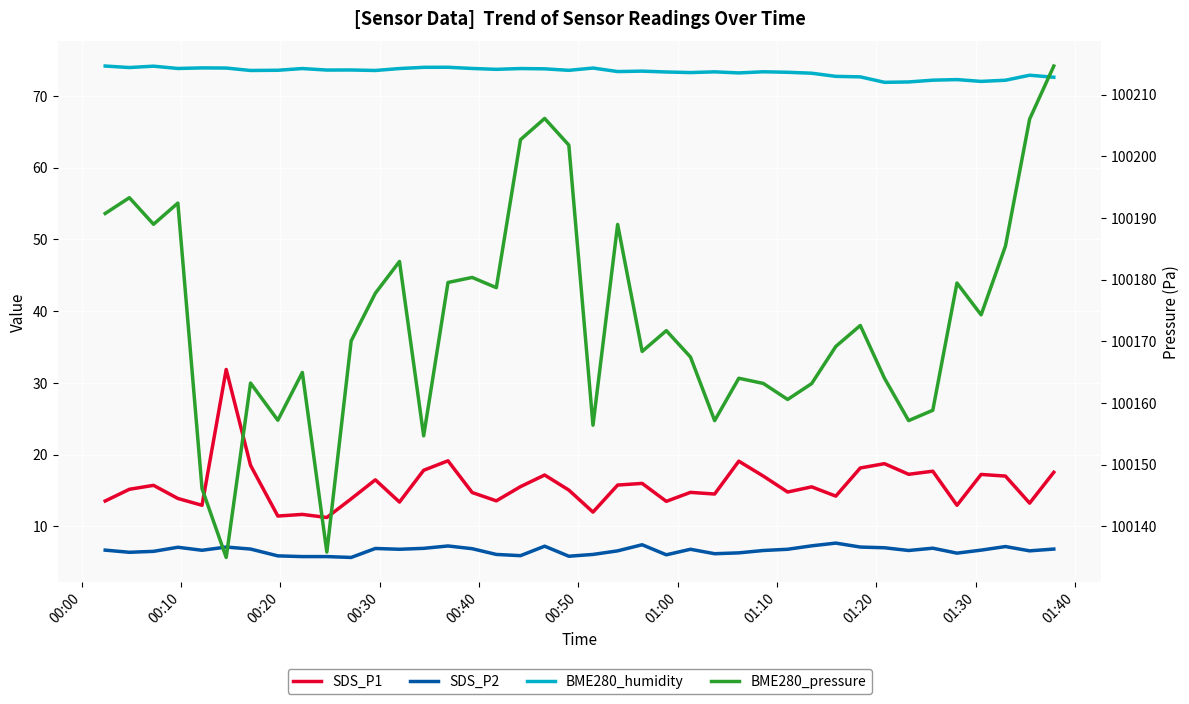

At how many categories does at least one series exceed 84047?

40